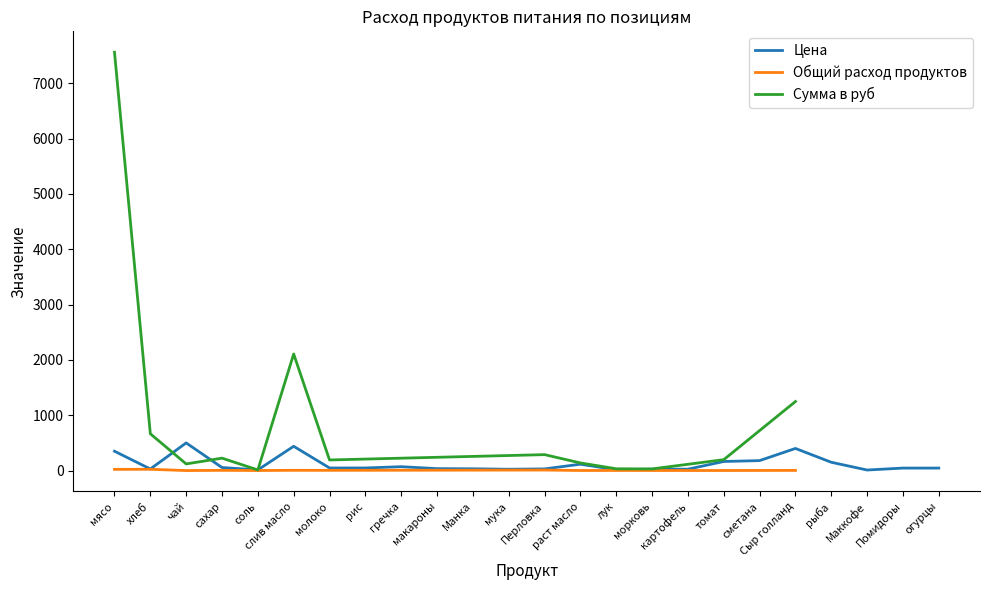

List the series in order of their peak value, lowest first.

Общий расход продуктов, Цена, Сумма в руб